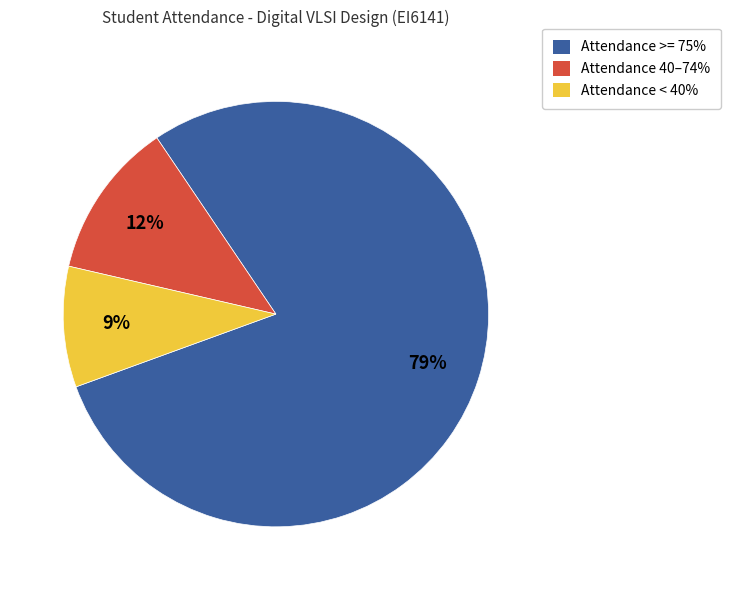

What is the smallest slice in the pie chart?

Attendance < 40%